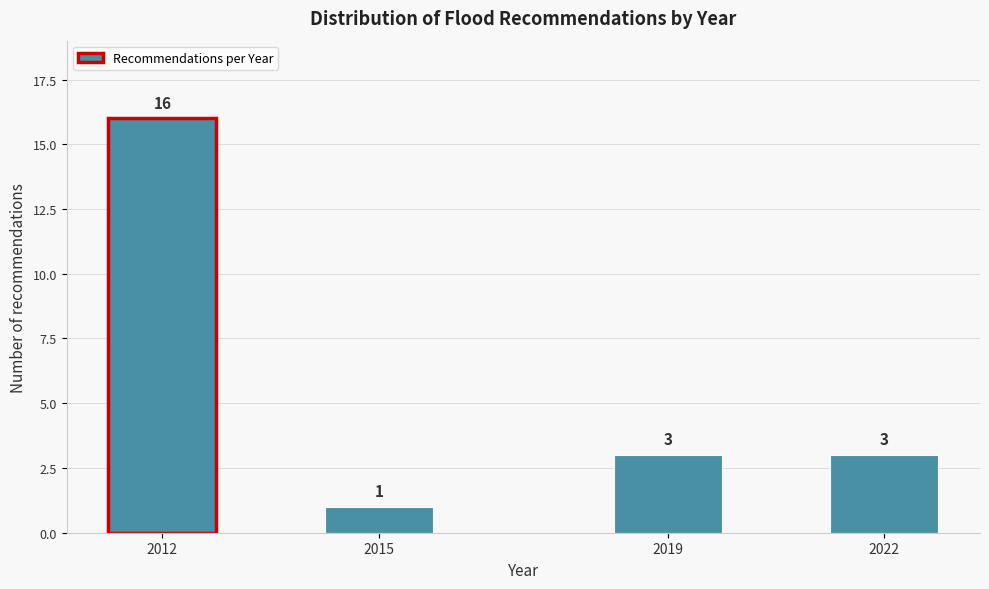

Reading left to right, transcribe all the data shown in this chart.

16	1	3	3